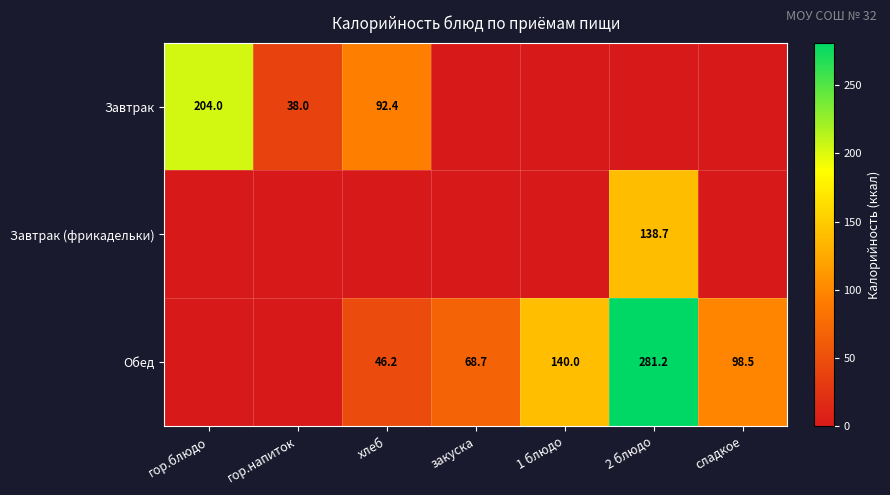

The value of Завтрак at гор.блюдо is 299.9. True or false?

False